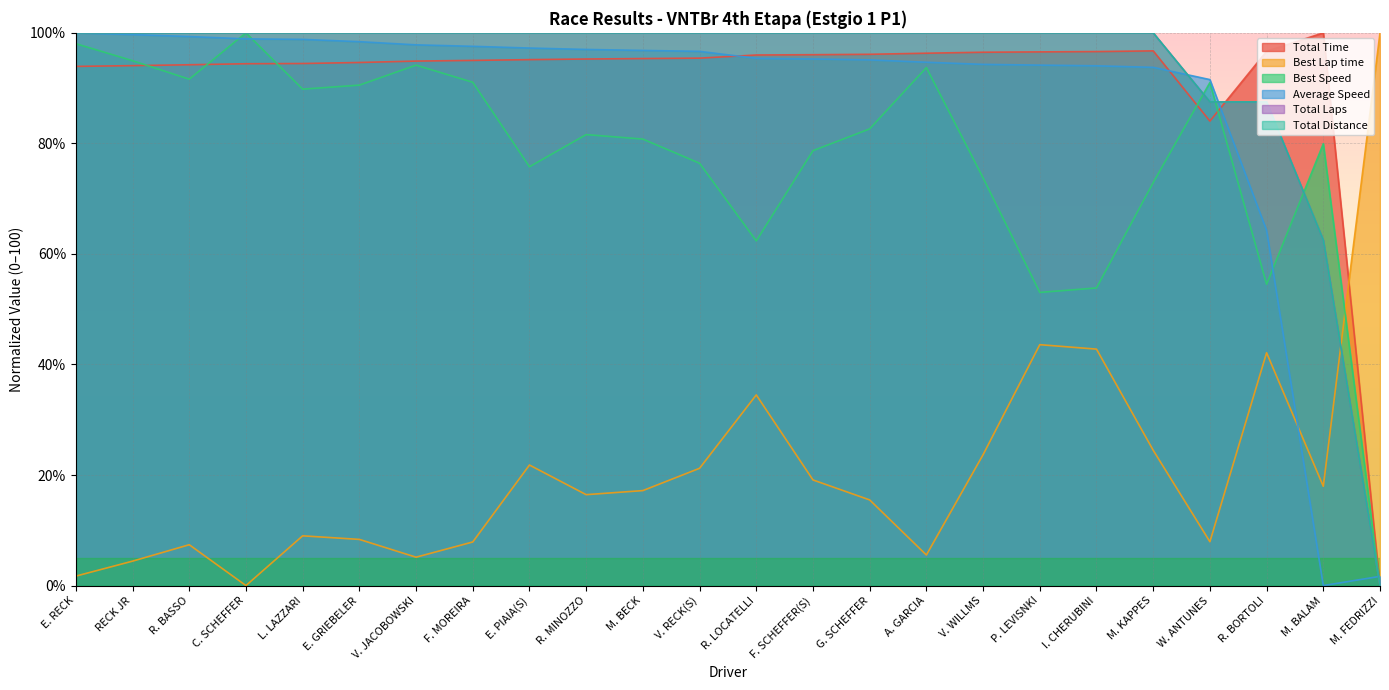

Is the value of Total Time at M. BECK greater than the value of Total Distance at F. SCHEFFER(S)?

No